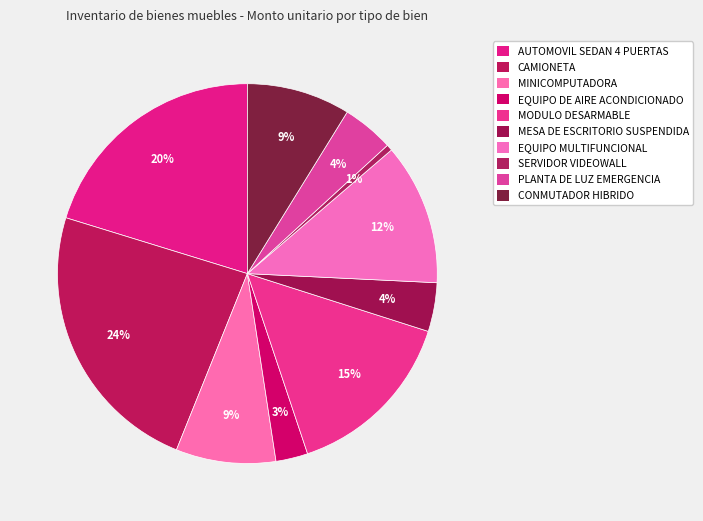

How many segments does this pie chart have?

10